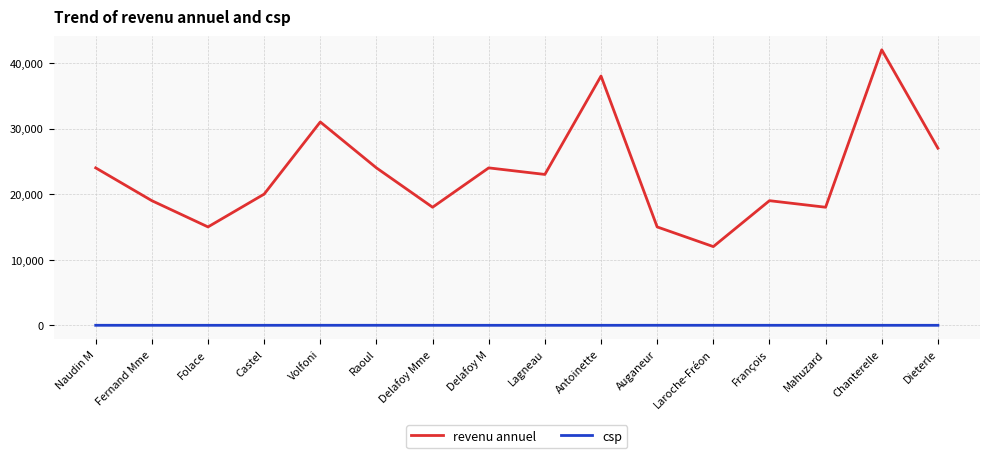

Does the chart have visible grid lines?

Yes